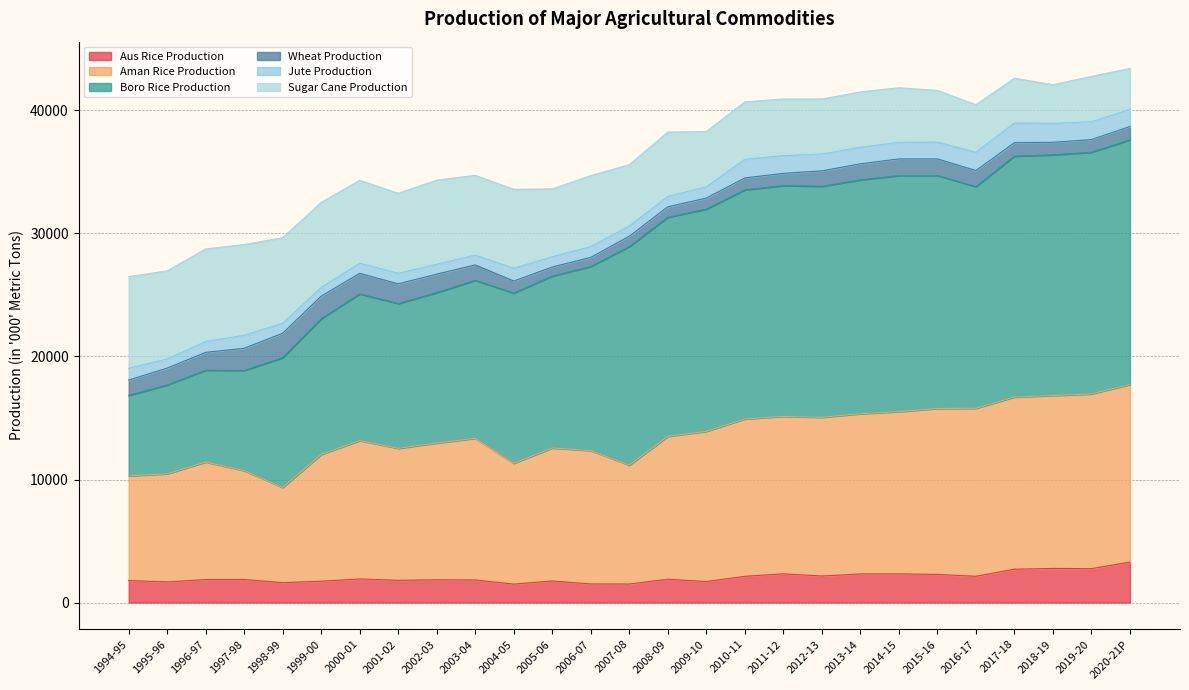

In Aus Rice Production, how many points are higher than both neighbors (excluding endpoints)?

8